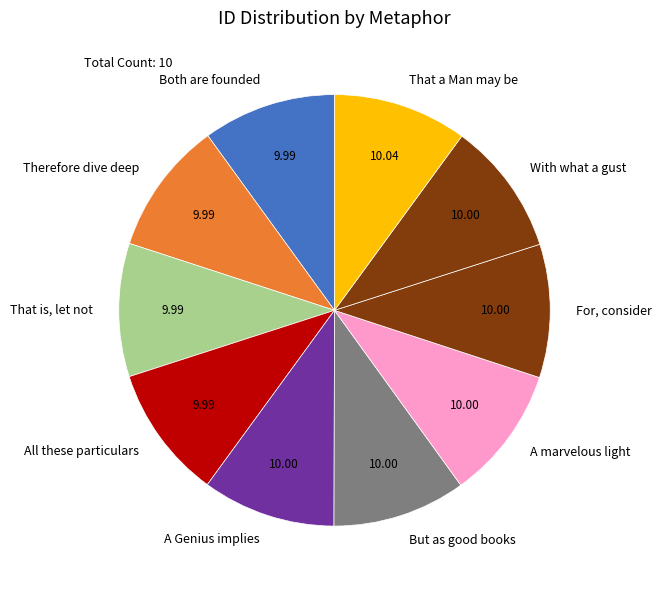

Do A Genius implies and That a Man may be together represent more than half of the pie?

No